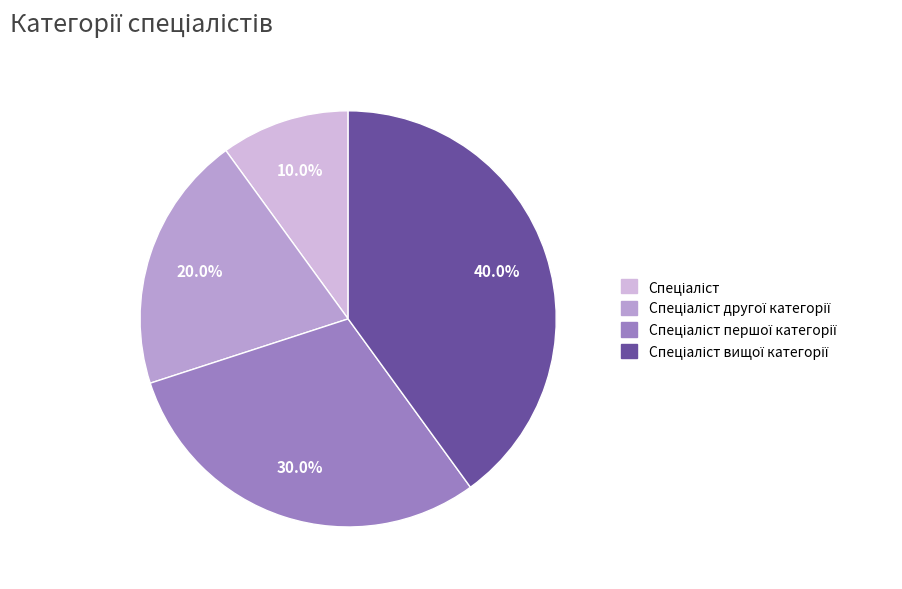

Is there a majority slice in this chart?

No